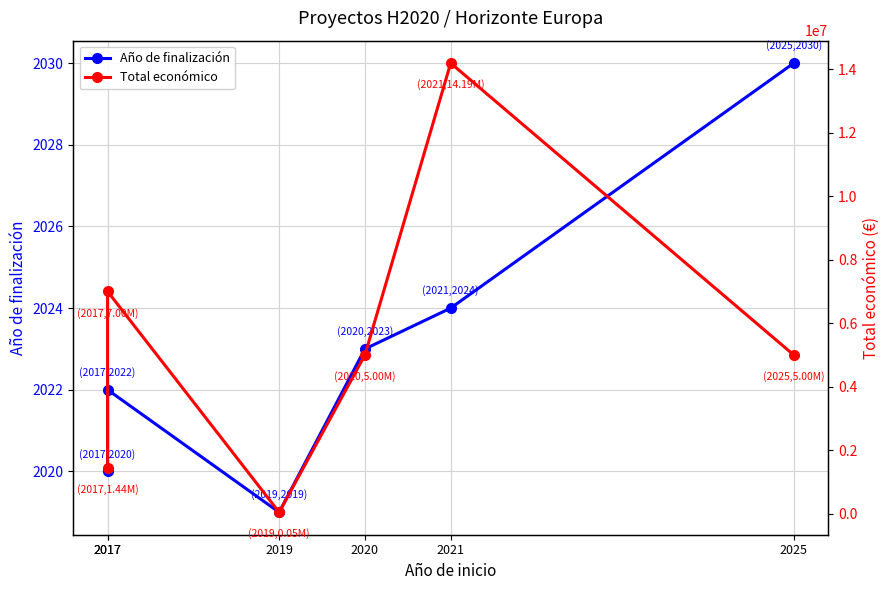

Rank the series by their average value, from lowest to highest.

Año de finalización, Total económico